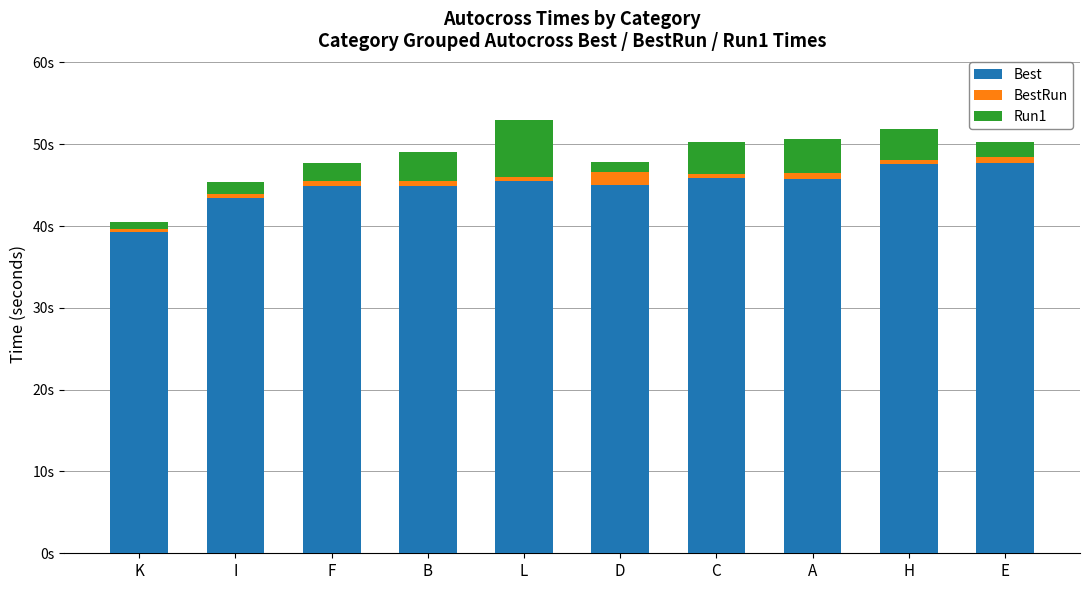

Does the chart contain stacked bars?

Yes